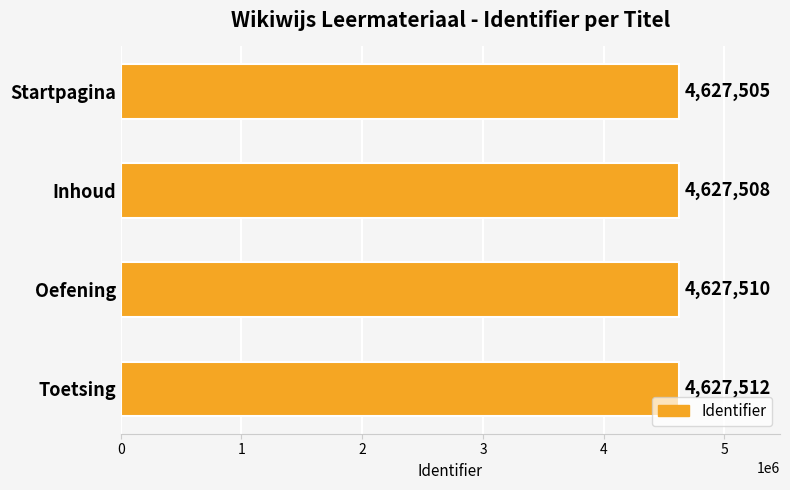

How many values are between 4627508 and 4627512?

3